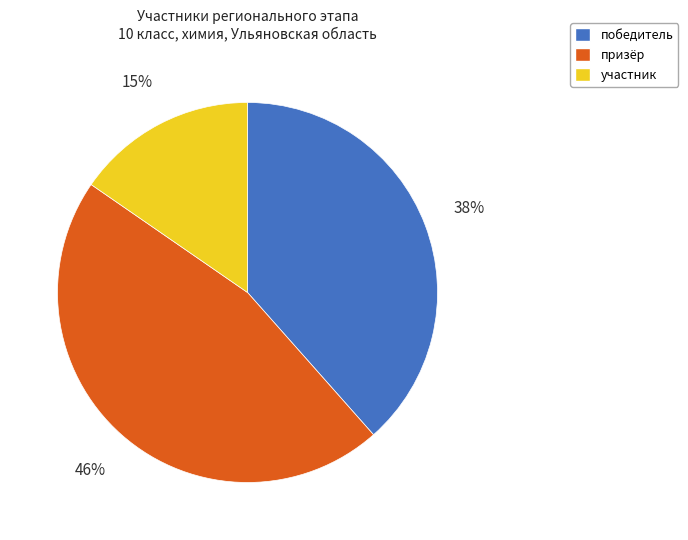

Between победитель and призёр, which is larger?

призёр